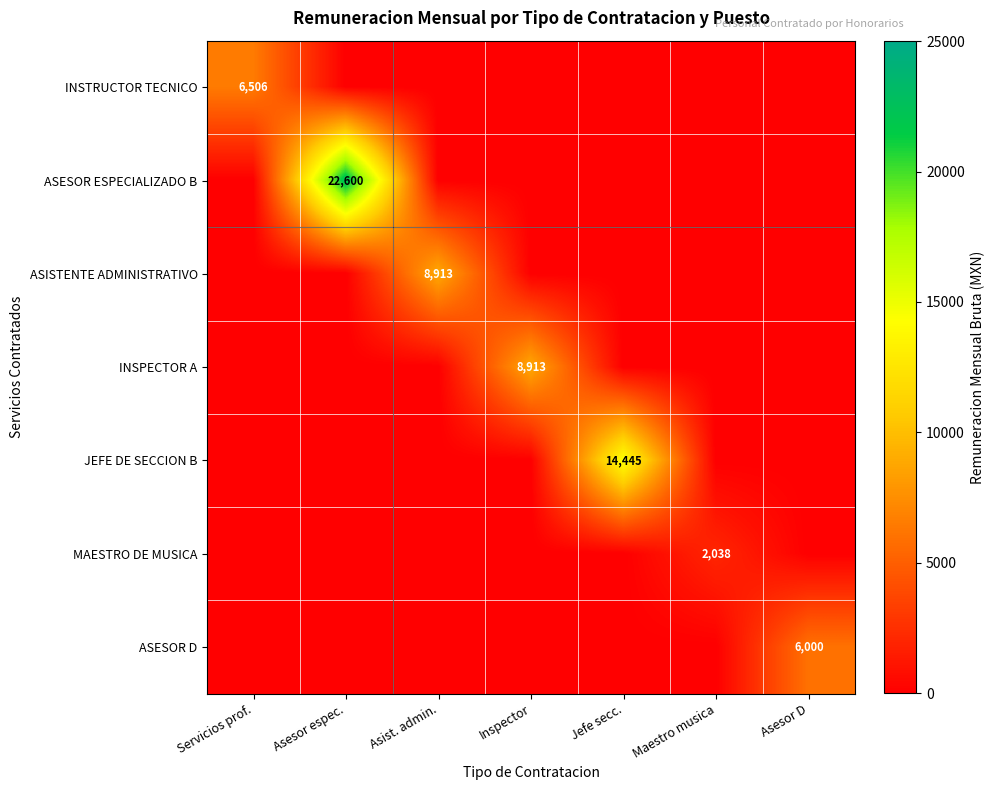

Is it true that INSTRUCTOR TECNICO equals 9938 at Servicios prof.?

False